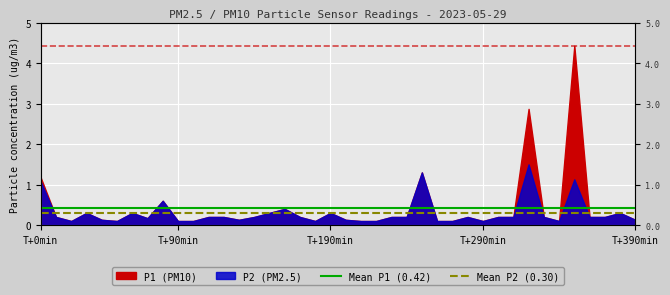

Which series has the largest total across all categories?

Mean P1 (0.42)